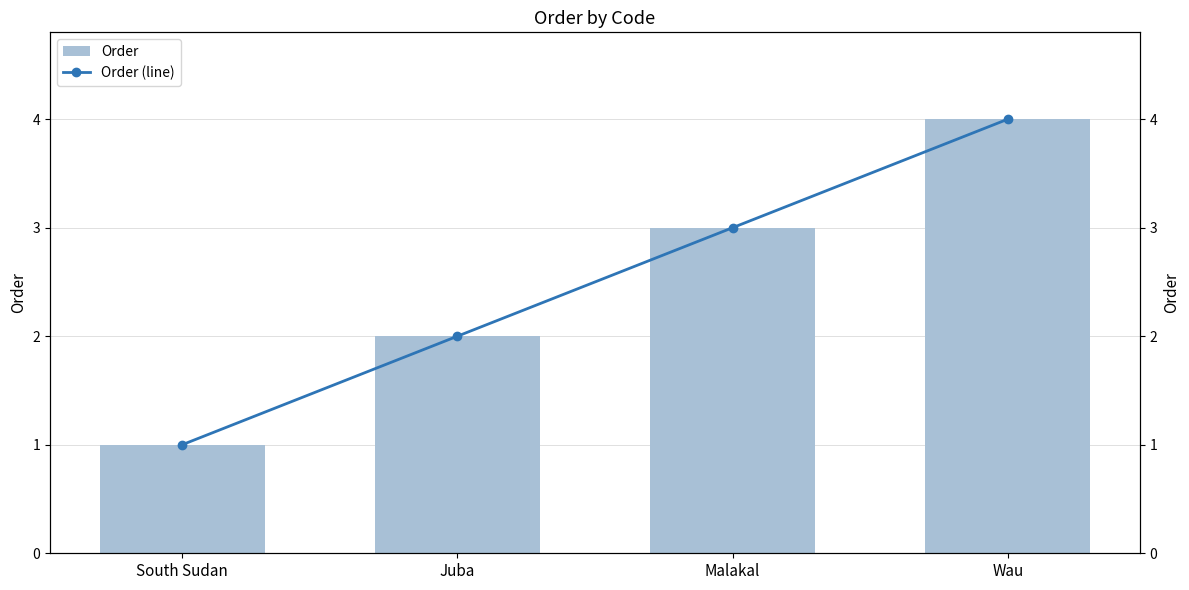

At how many categories does at least one series exceed 2?

2